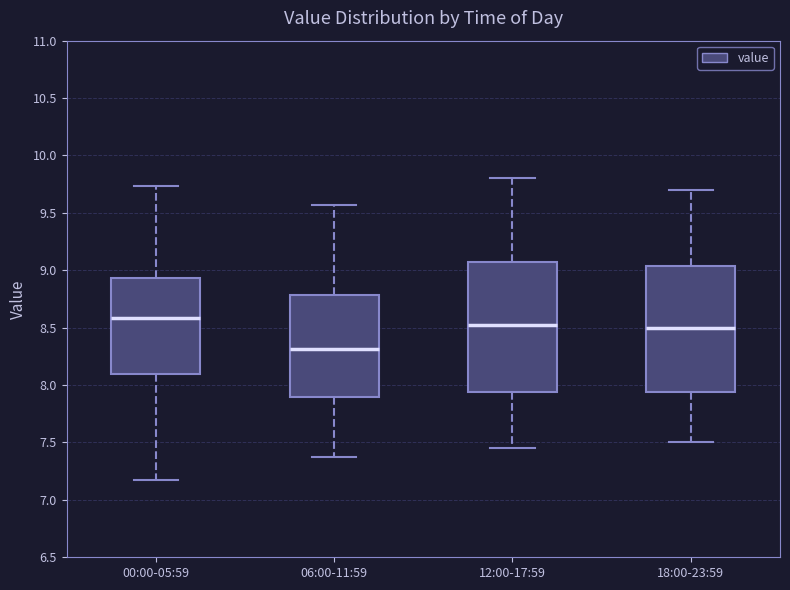

Which box has the lowest median line?

06:00-11:59